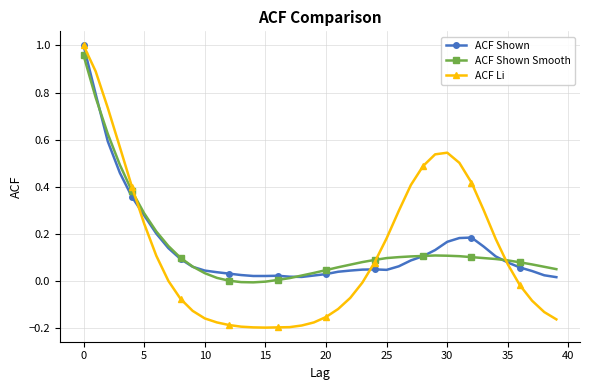

True or false: ACF Li and ACF Shown cross at least once.

True